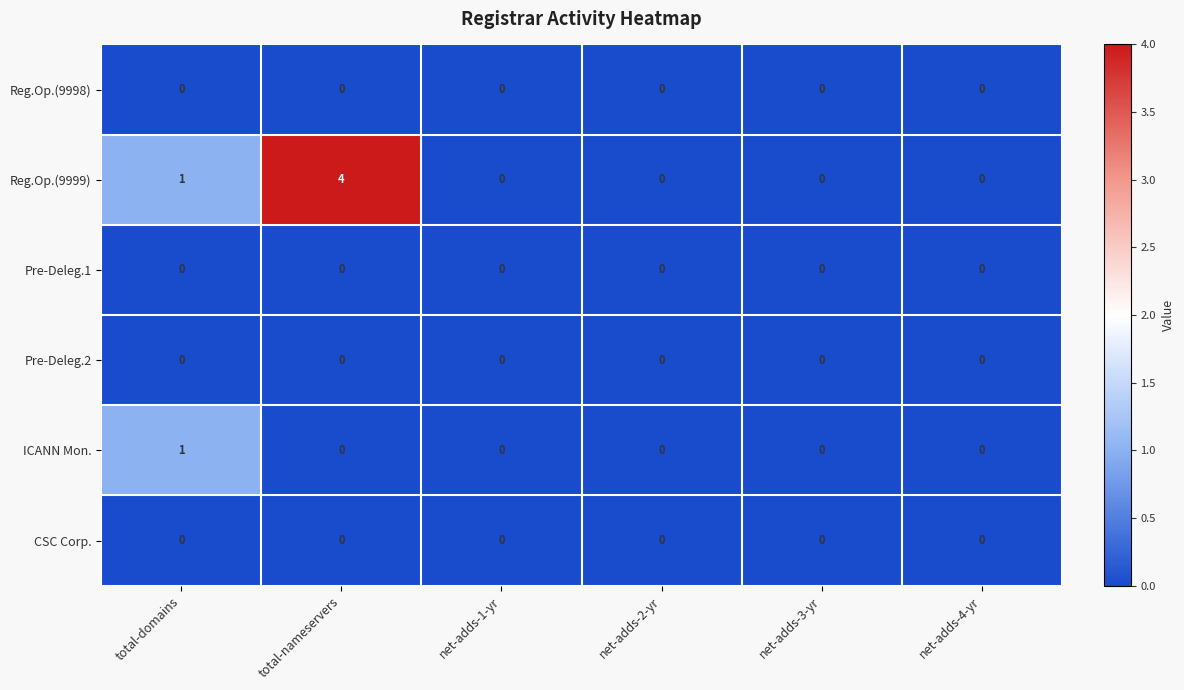

Which label corresponds to the largest value in the chart?

total-nameservers